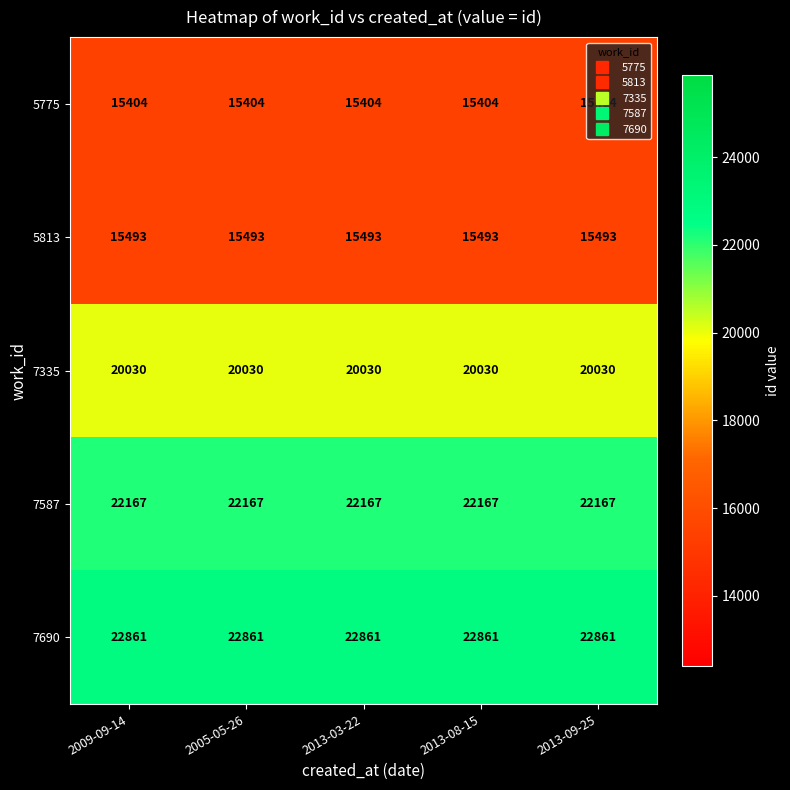

What is the maximum value shown in the chart?

22861